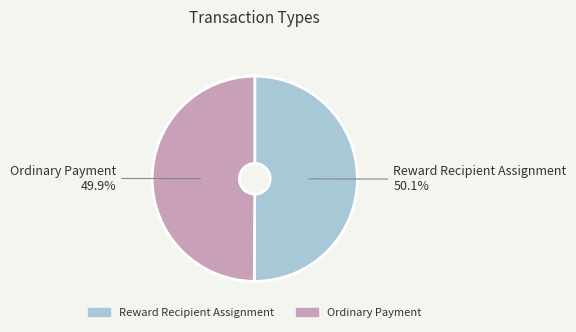

Is there any slice that represents more than half of the pie?

Yes